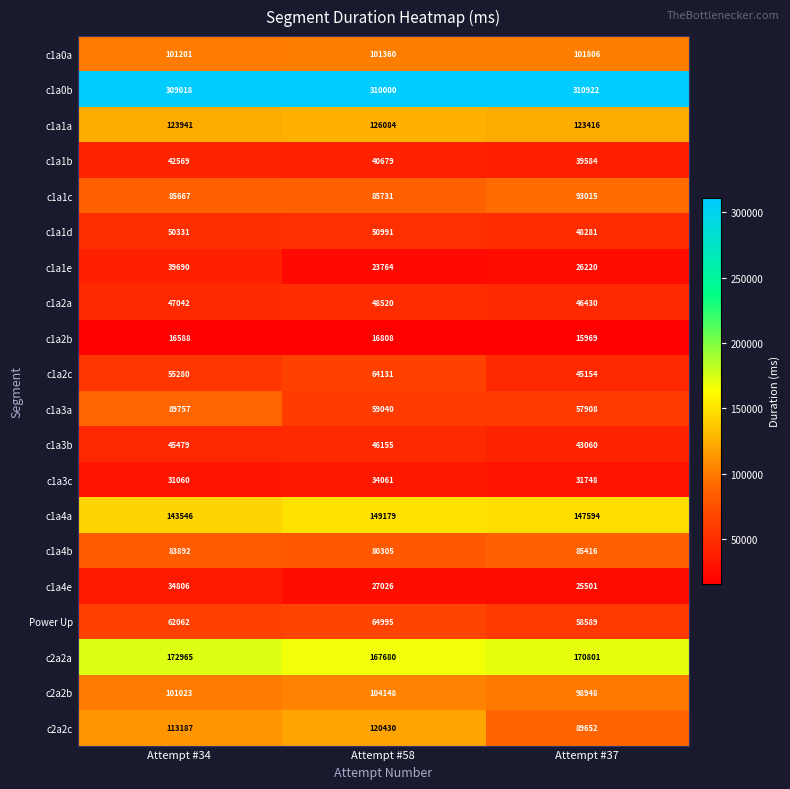

At which label does c1a3a first exceed 59040?

Attempt #34